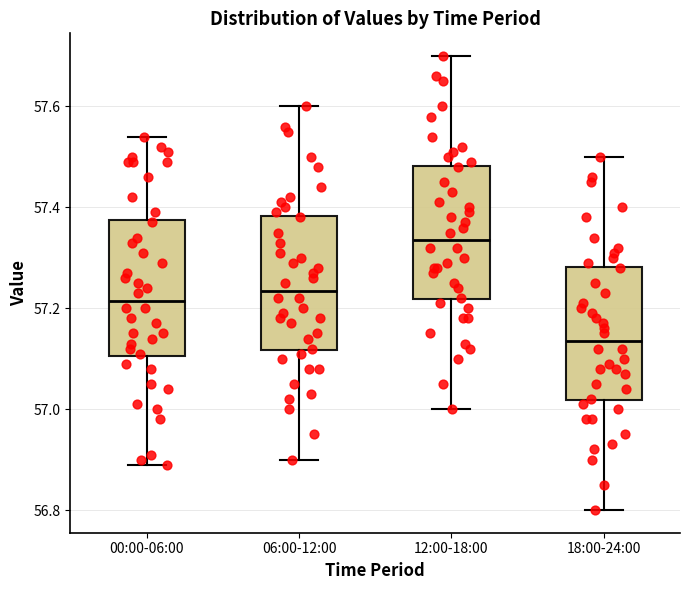

Reading left to right, read every box against the y-axis: the position of its median line, the range the box covers, and the ends of its whiskers. The values are not printed on the chart, so give them approximately, as read against the axis.

00:00-06:00: median 57.22, box 57.10 to 57.38, whiskers 56.90 to 57.54
06:00-12:00: median 57.24, box 57.12 to 57.38, whiskers 56.90 to 57.60
12:00-18:00: median 57.34, box 57.22 to 57.48, whiskers 57.00 to 57.70
18:00-24:00: median 57.14, box 57.02 to 57.28, whiskers 56.80 to 57.50